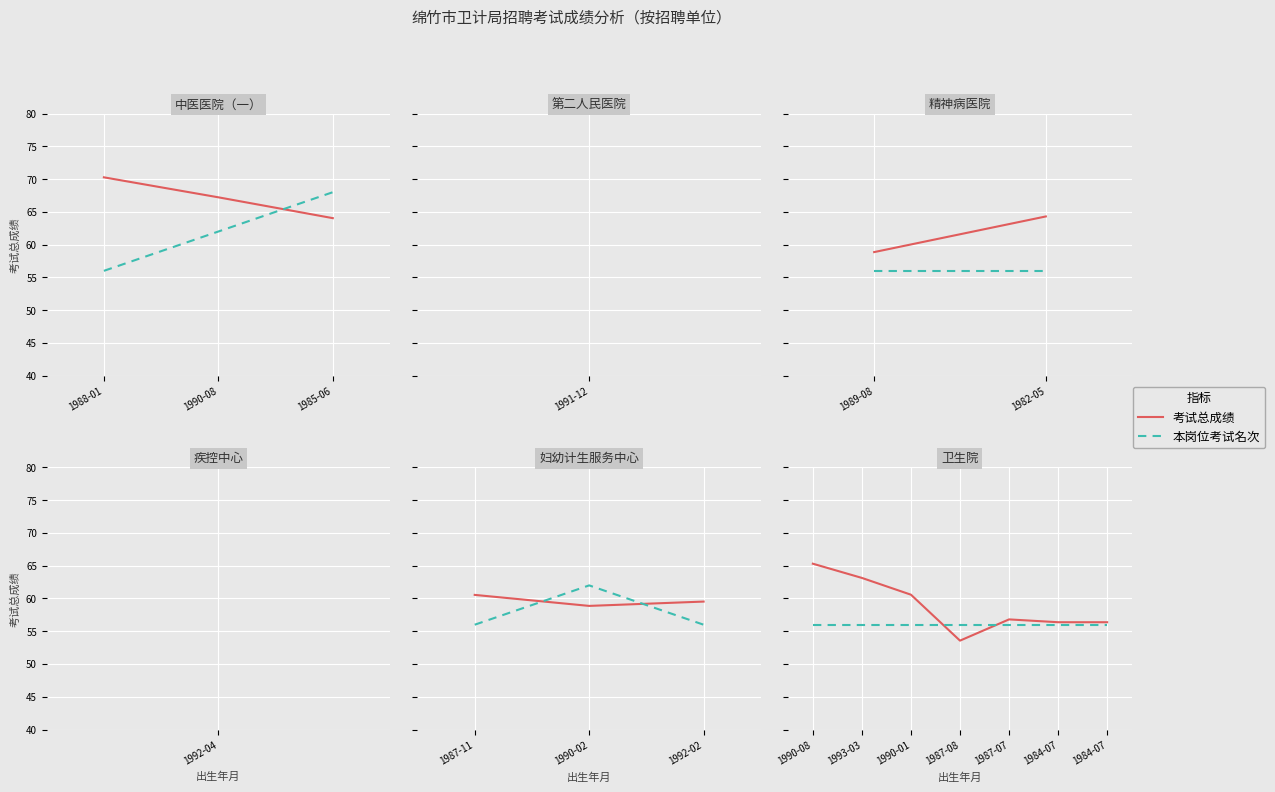

Which series has the largest total across all categories?

考试总成绩